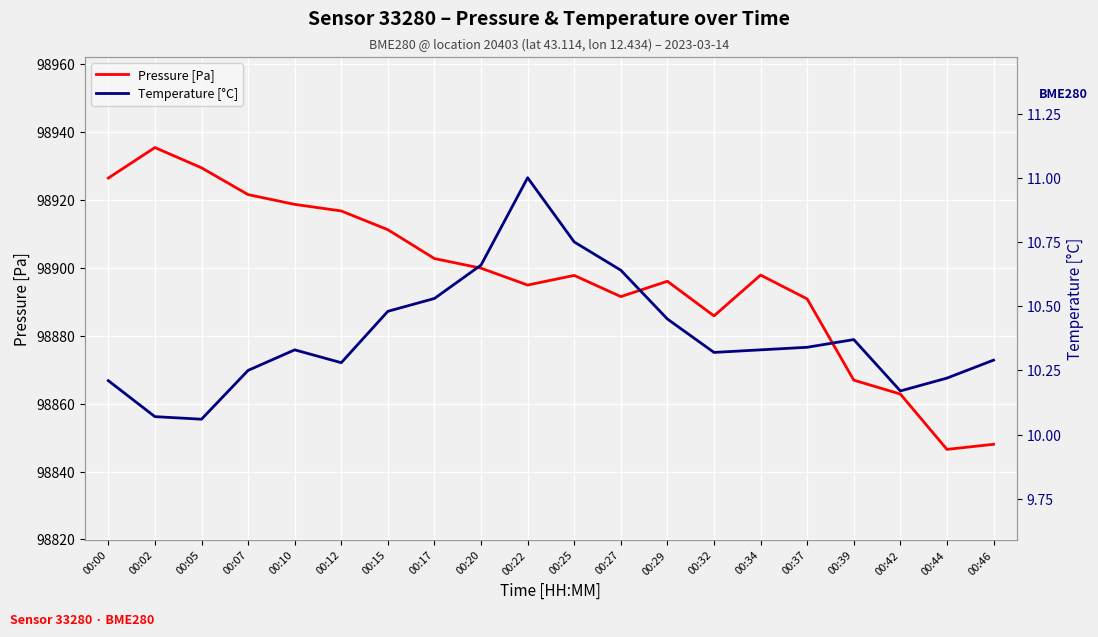

Rank the series at 00:10 from highest to lowest value.

pressure, temperature